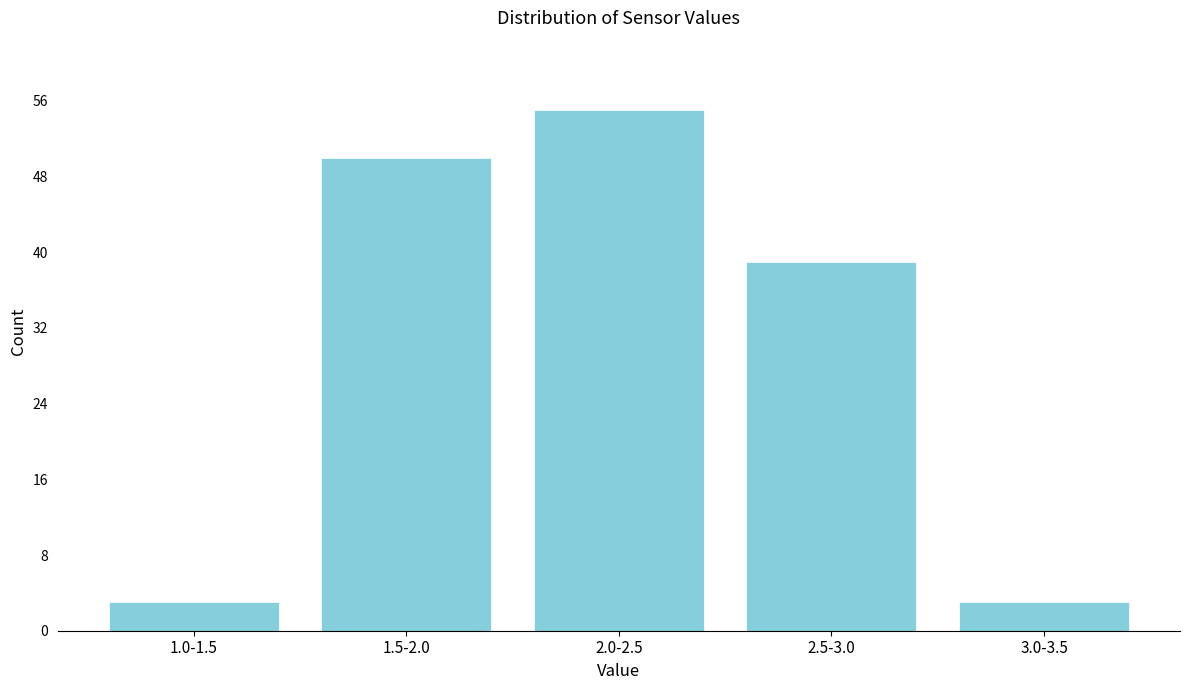

Reading right to left, extract all data points from this chart.

3	39	55	50	3